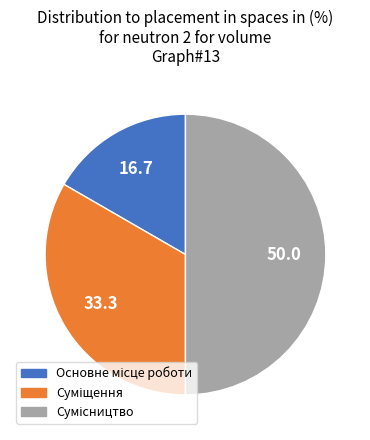

Does any single category account for the majority?

No